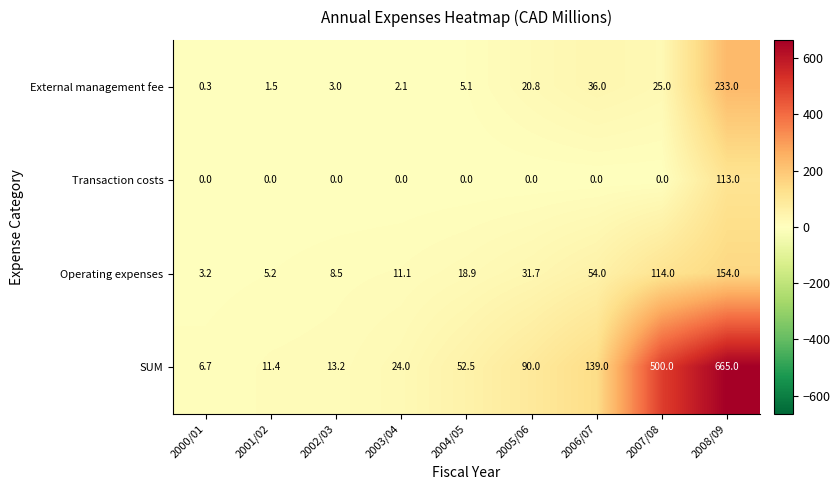

Which label corresponds to the largest value in the chart?

2008/09